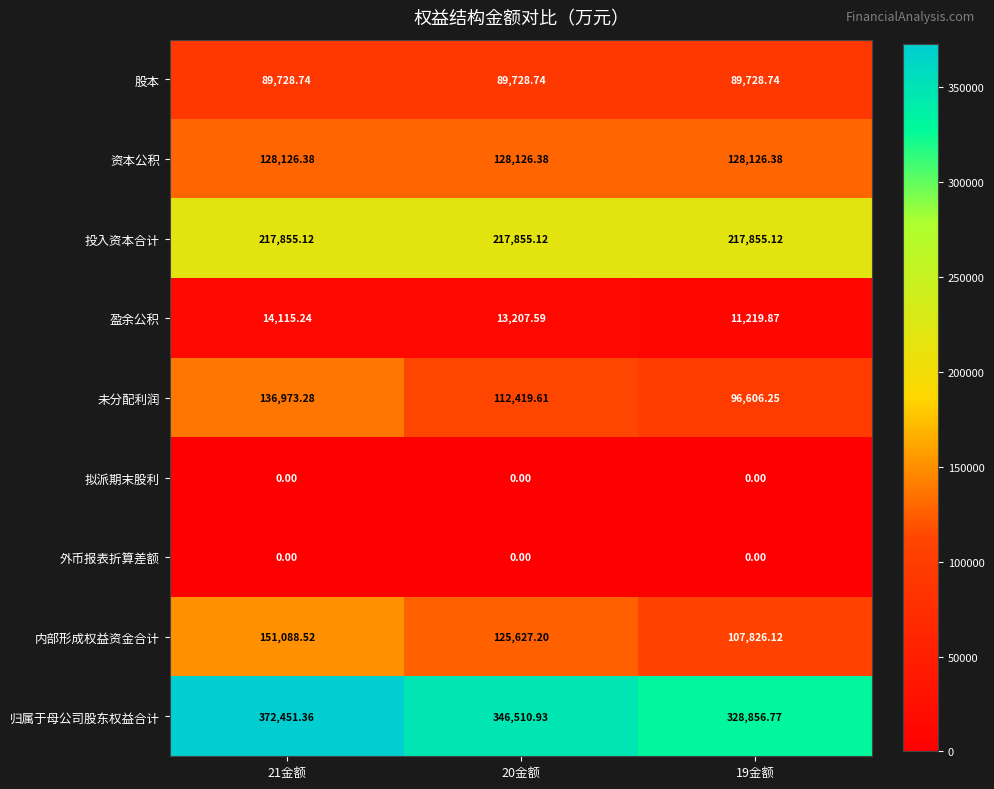

Which series has the largest total across all categories?

归属于母公司股东权益合计